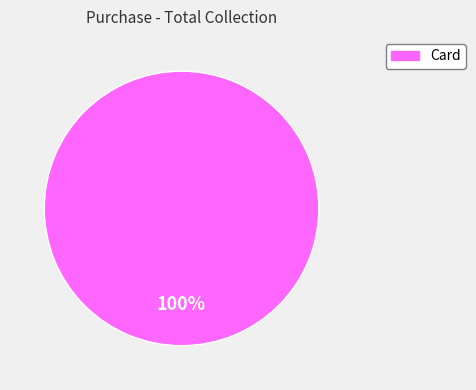

Does any single category account for the majority?

Yes